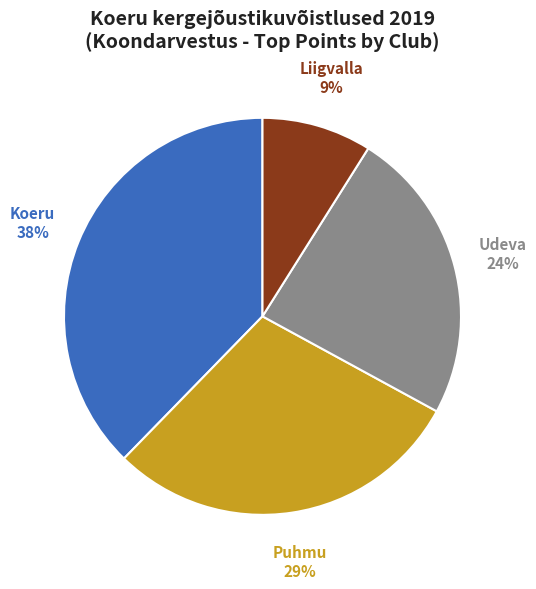

Count the number of slices in the pie.

4